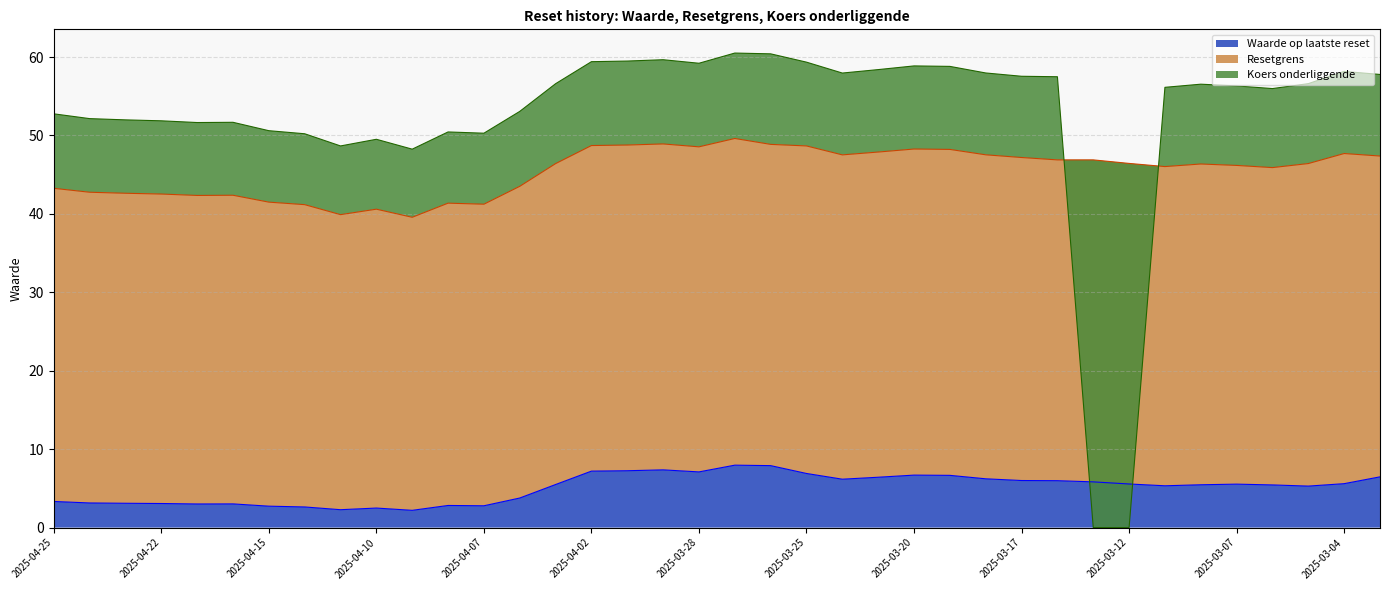

How many interior local valleys does the Resetgrens series have?

8